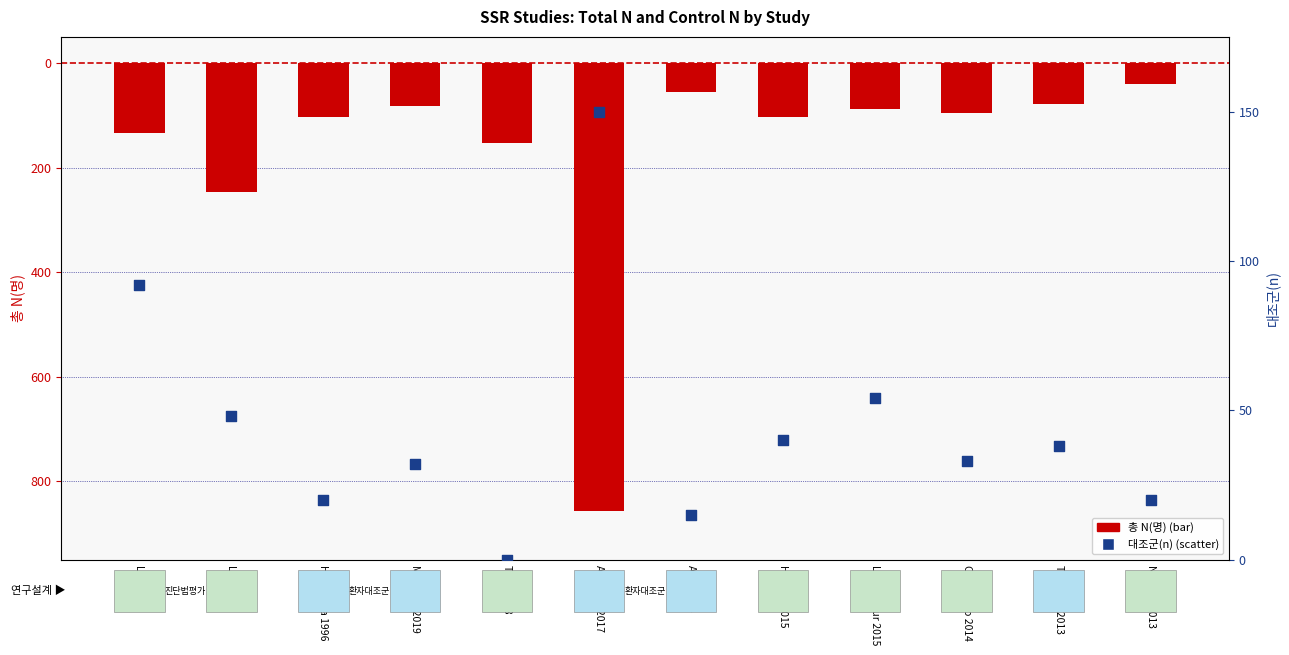

At how many categories does at least one series exceed 9?

11